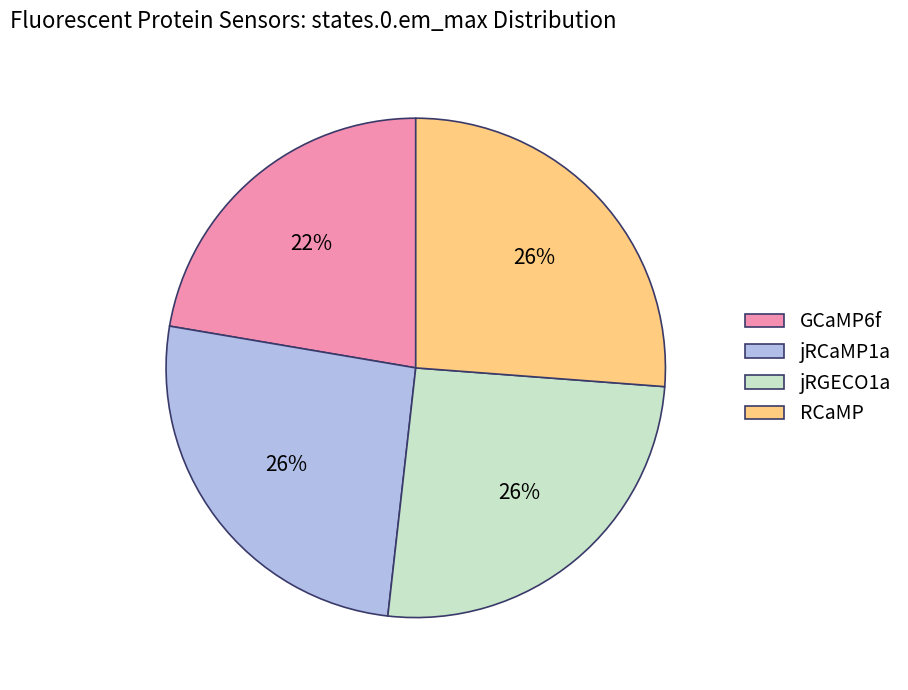

To the nearest percent, what is the difference between the largest and smallest slice percentages?

4%